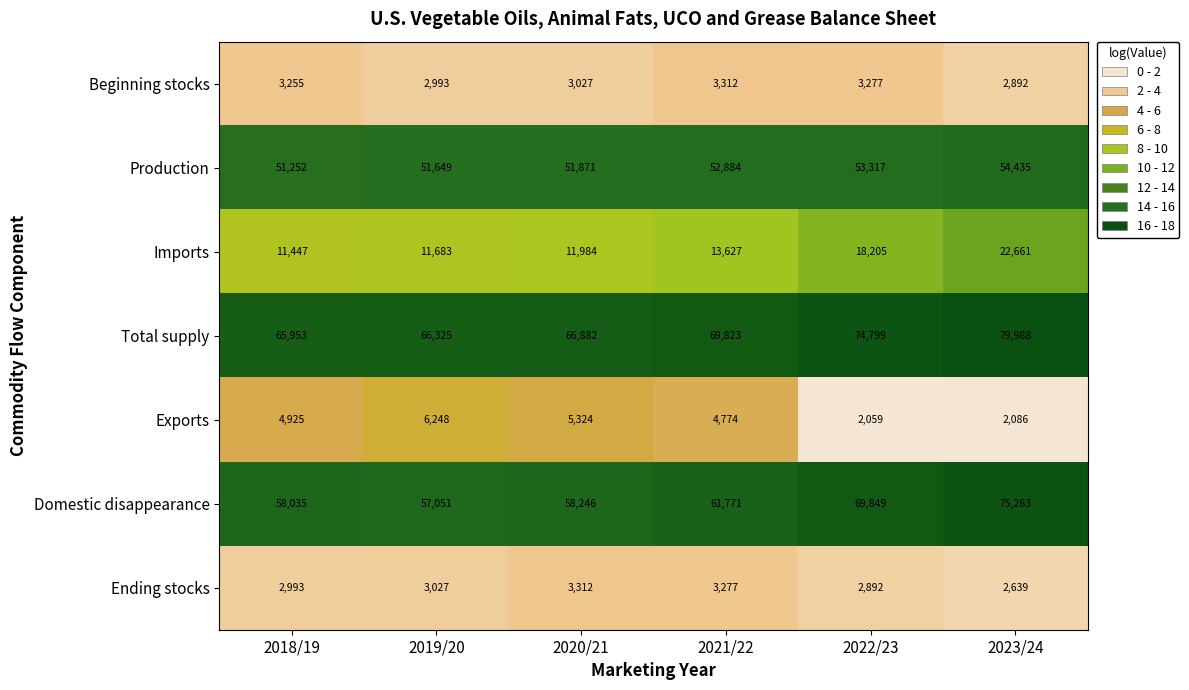

What is the approximate value of Exports at 2023/24?

2086